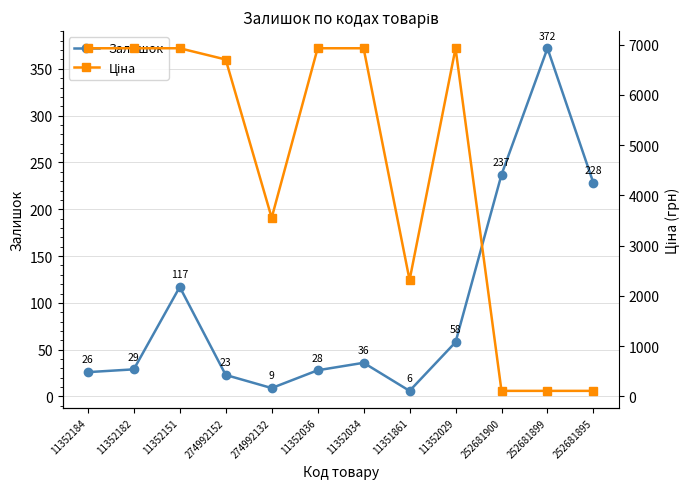

Reading left to right, what are all the values shown in this chart?

Залишок: 26.0	29.0	117.0	23.0	9.0	28.0	36.0	6.0	58.0	237.0	372.0	228.0
Ціна: 6929.6	6929.6	6929.6	6705.7	3554.0	6929.6	6929.6	2315.9	6929.6	109.0	109.0	109.0